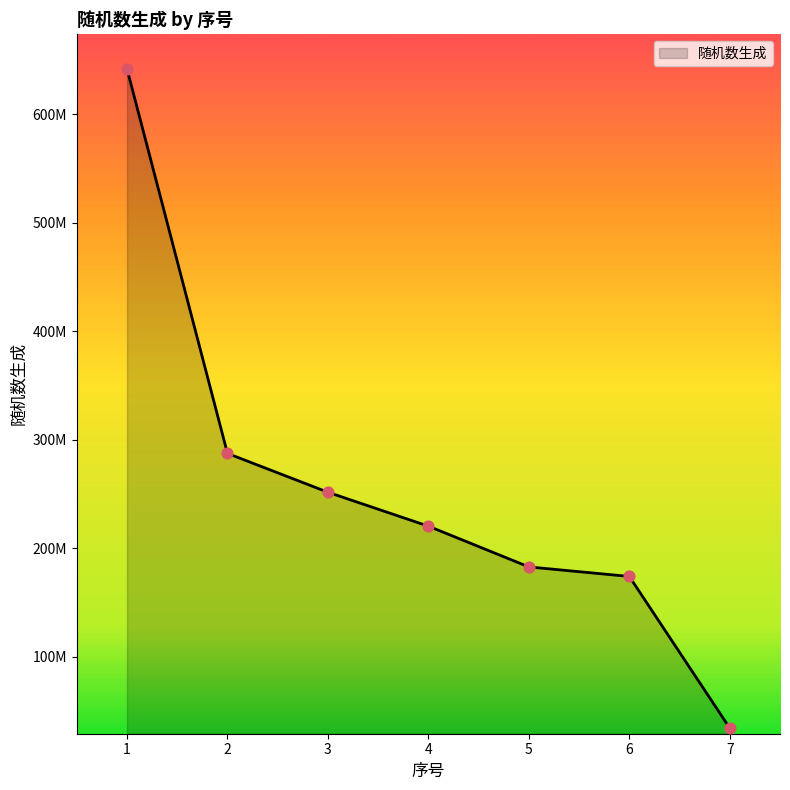

Does the chart have visible grid lines?

No